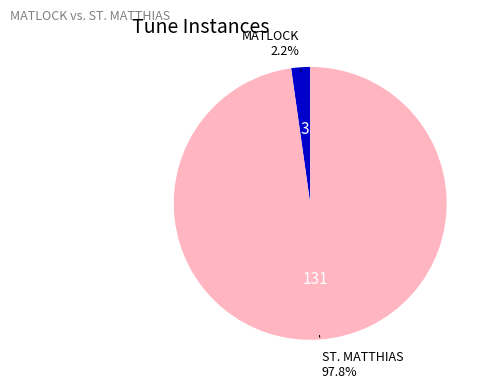

Does any single category account for the majority?

Yes